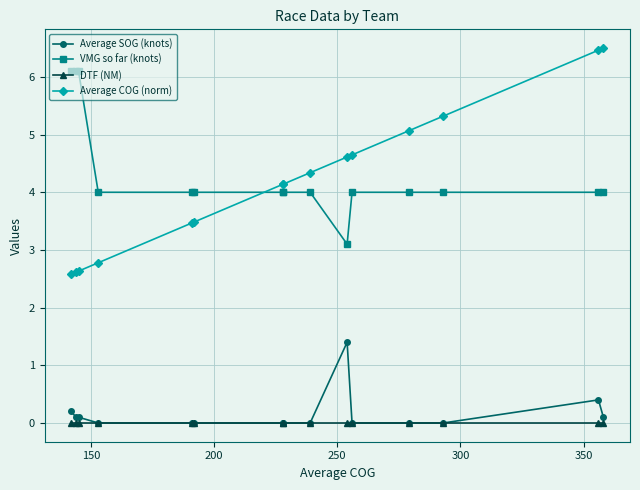

What is the sum of all Average COG (norm) values?

62.8